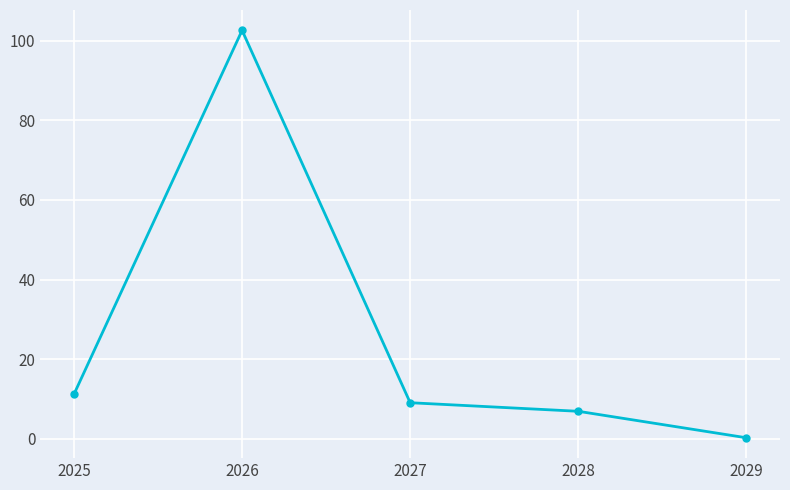

What value does the data have at 2026?

102.6